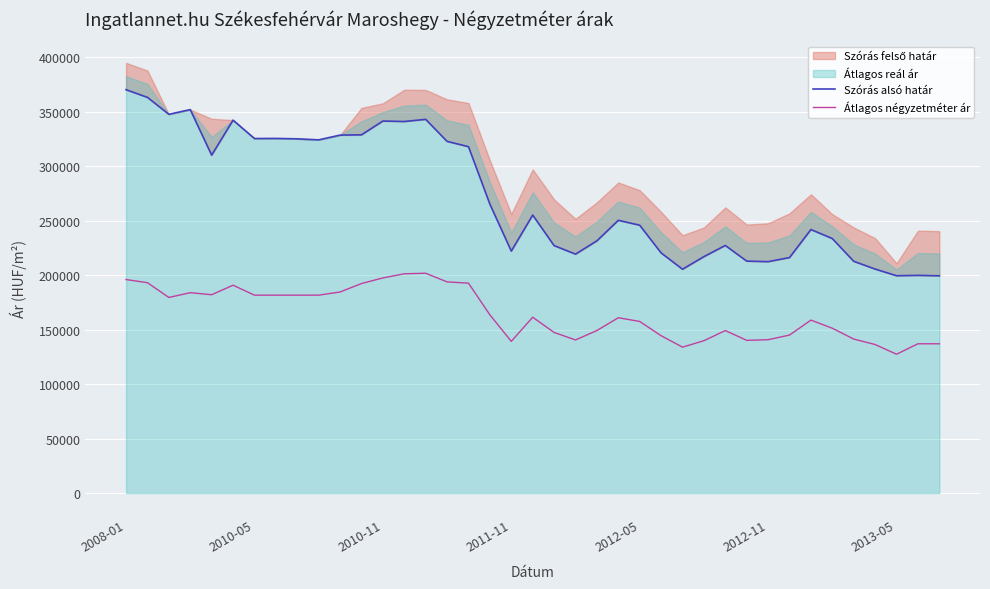

Where does the Szórás alsó határ series first go above 250295?

2008-01